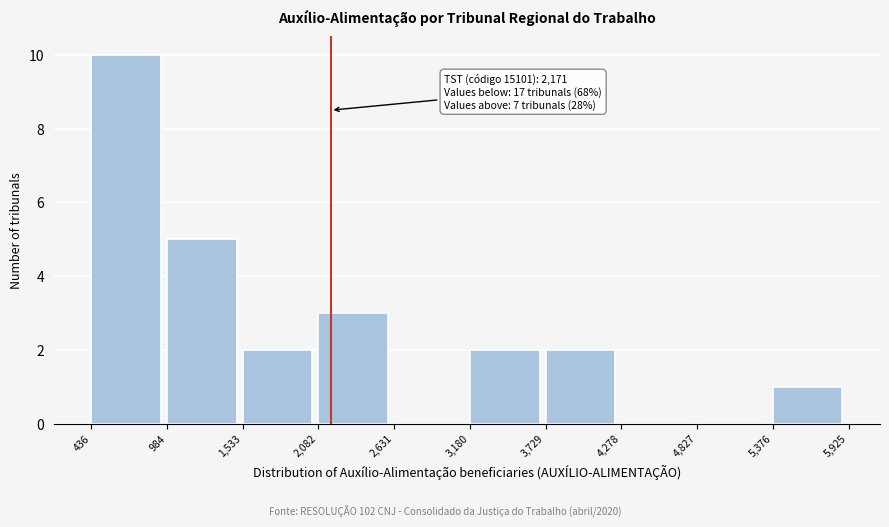

Which range on the x-axis has the tallest bar?

436 to 984